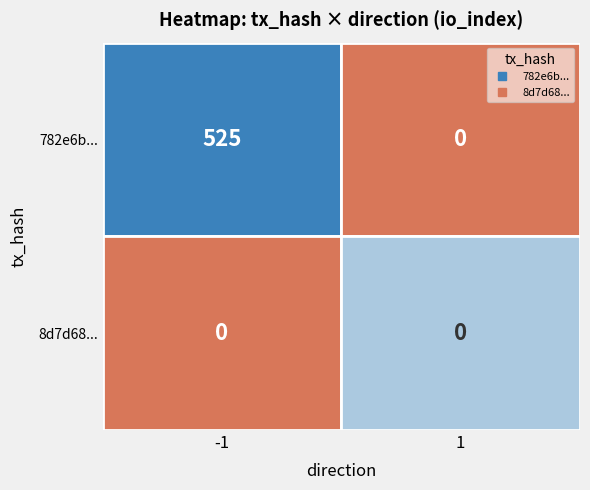

Between -1 and 1, which is larger?

-1